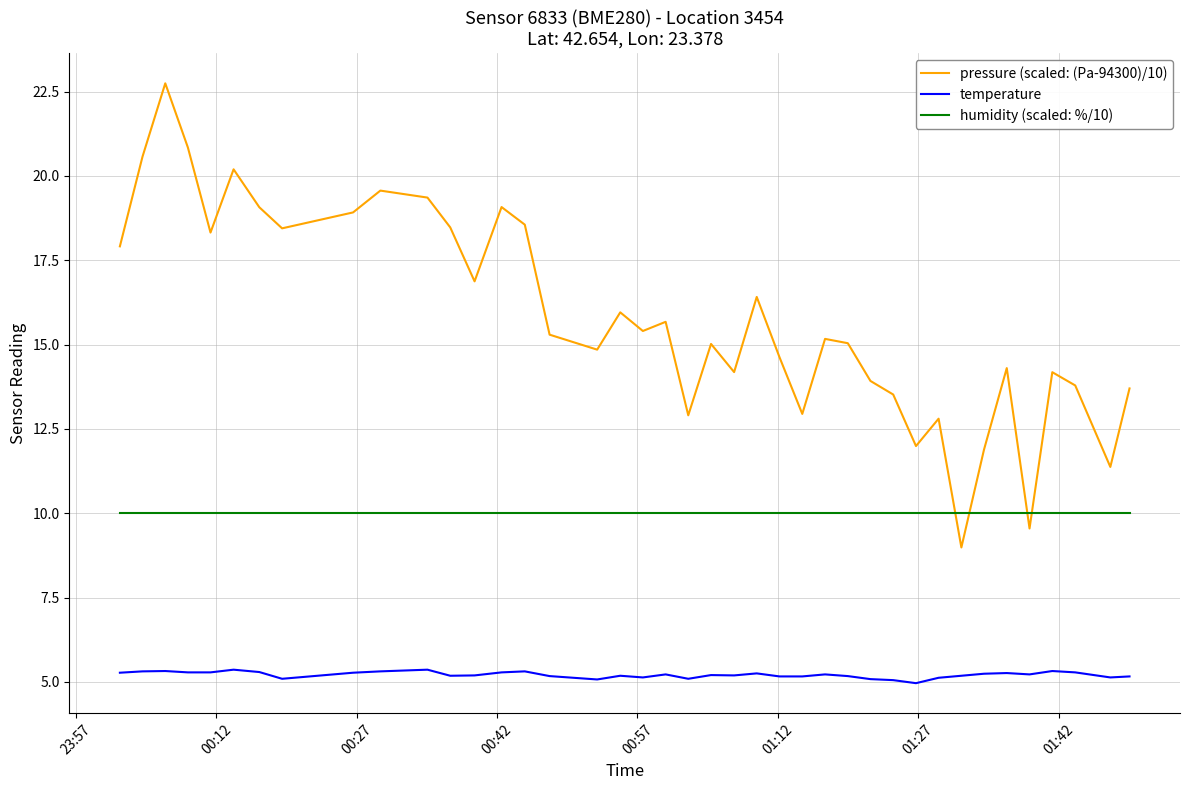

List the series in order of their overall mean, lowest first.

temperature, humidity (scaled: %/10), pressure (scaled: (Pa-94300)/10)